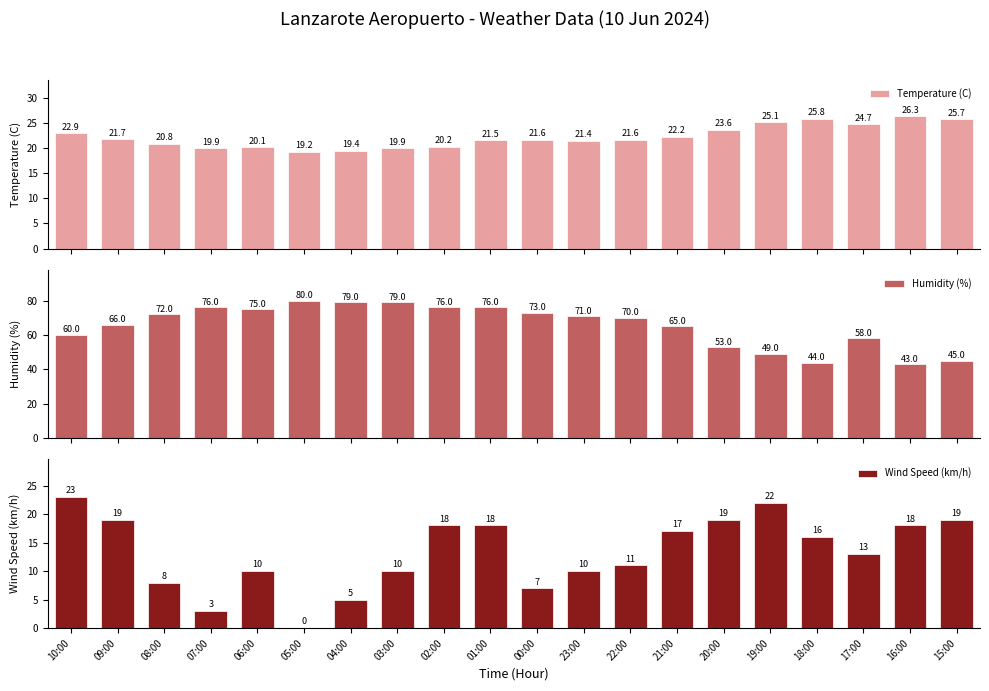

Reading left to right, transcribe all the data shown in this chart.

Temperature (C): 22.9	21.7	20.8	19.9	20.1	19.2	19.4	19.9	20.2	21.5	21.6	21.4	21.6	22.2	23.6	25.1	25.8	24.7	26.3	25.7
Humidity (%): 60.0	66.0	72.0	76.0	75.0	80.0	79.0	79.0	76.0	76.0	73.0	71.0	70.0	65.0	53.0	49.0	44.0	58.0	43.0	45.0
Wind Speed (km/h): 23.0	19.0	8.0	3.0	10.0	0.0	5.0	10.0	18.0	18.0	7.0	10.0	11.0	17.0	19.0	22.0	16.0	13.0	18.0	19.0